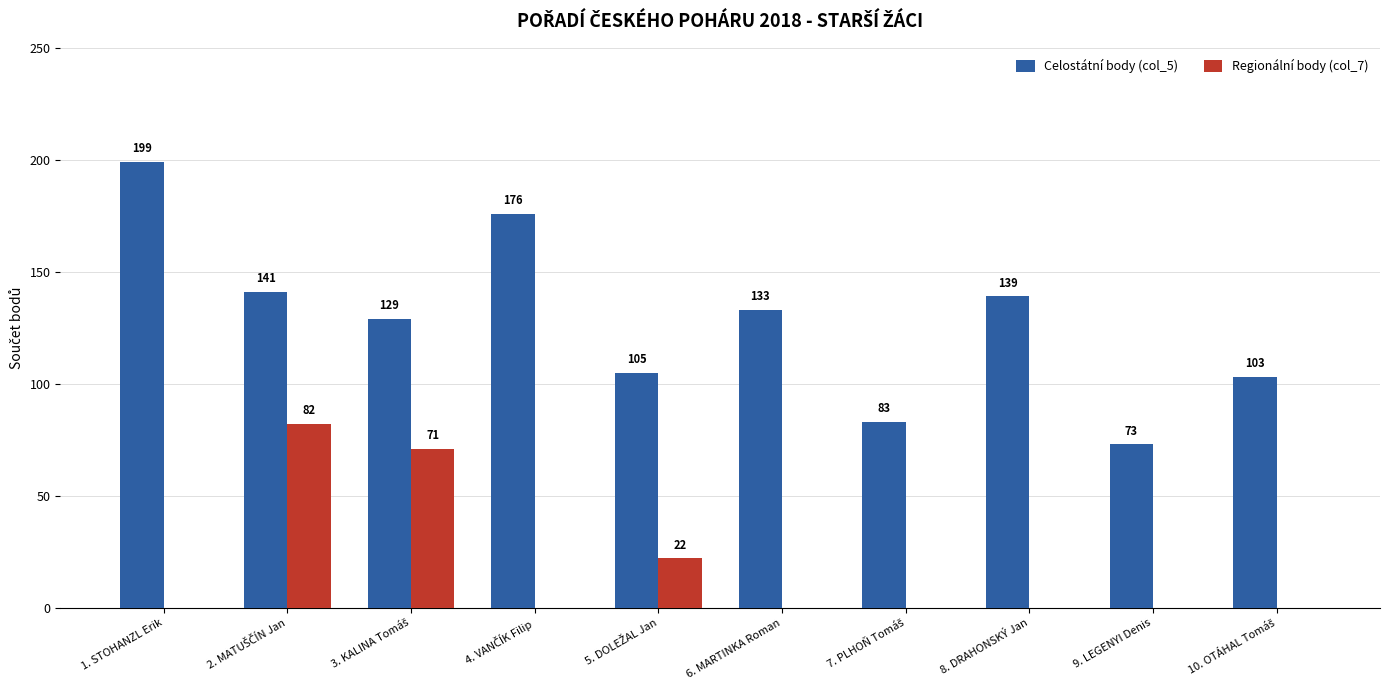

At which label does Celostátní body (col_5) first exceed 133?

1. STOHANZL Erik